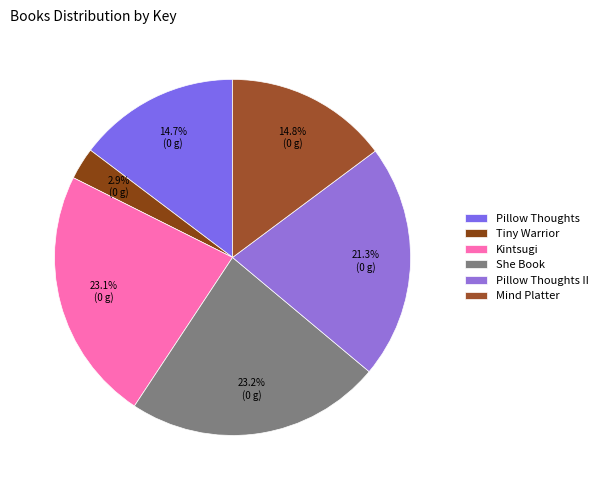

How many segments does this pie chart have?

6